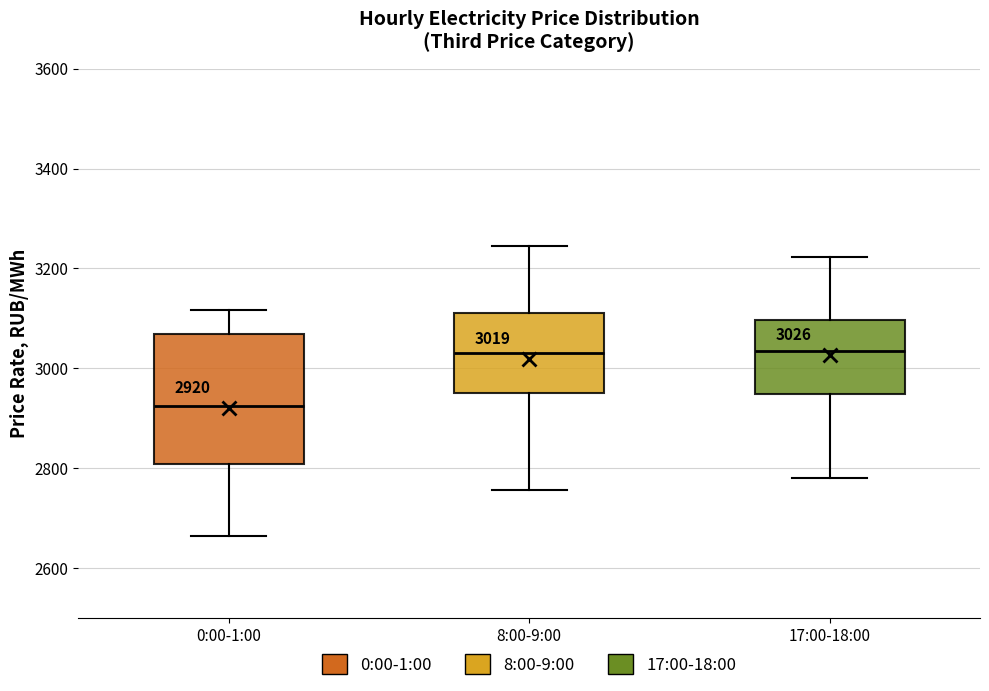

Comparing the boxes themselves (not the whiskers), which one is the tallest?

0:00-1:00